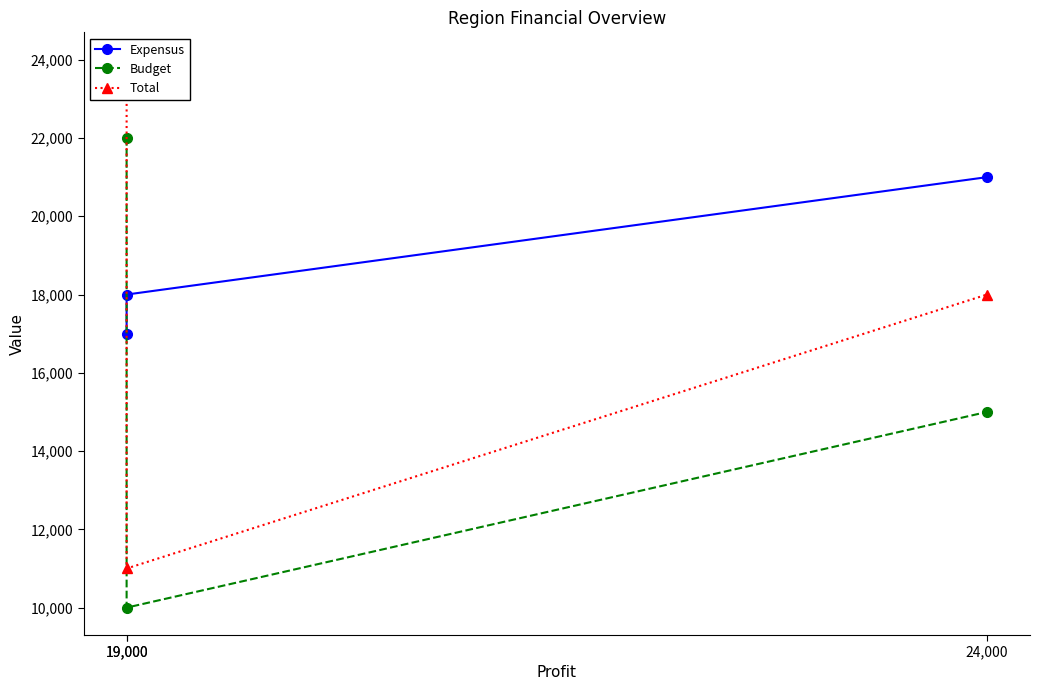

Reading left to right, what are all the values shown in this chart?

Expensus: 17000	18000	21000
Budget: 22000	10000	15000
Total: 24000	11000	18000